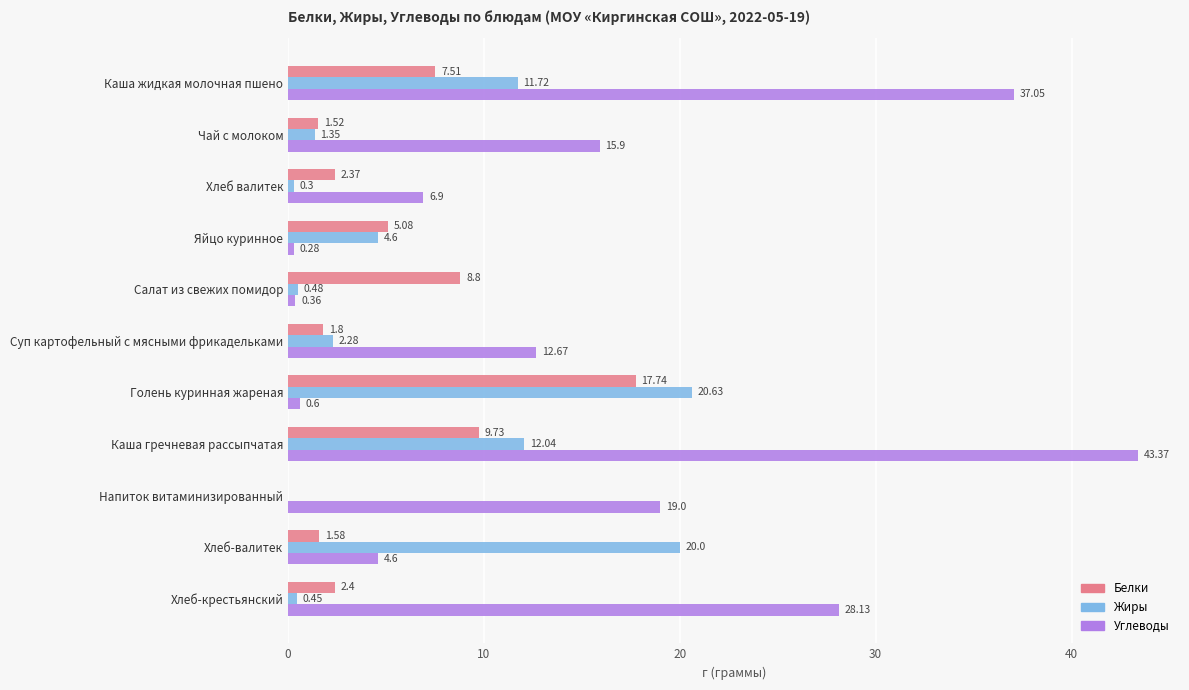

Which series changed the most between Голень куринная жареная and Хлеб-валитек?

Белки